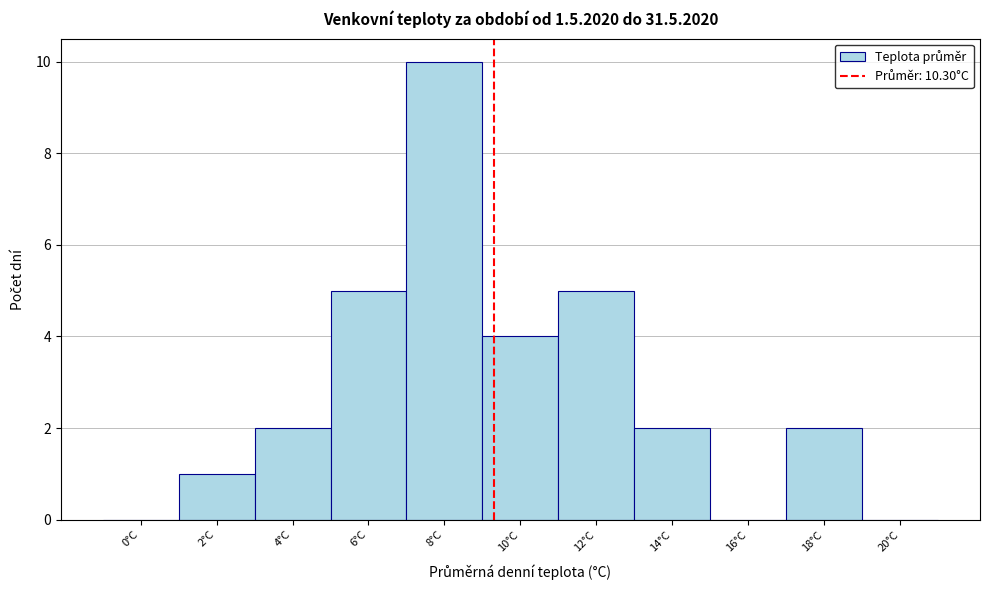

Reading left to right, transcribe all the data shown in this chart.

0°C=0	2°C=1	4°C=2	6°C=5	8°C=10	10°C=4	12°C=5	14°C=2	16°C=0	18°C=2	20°C=0